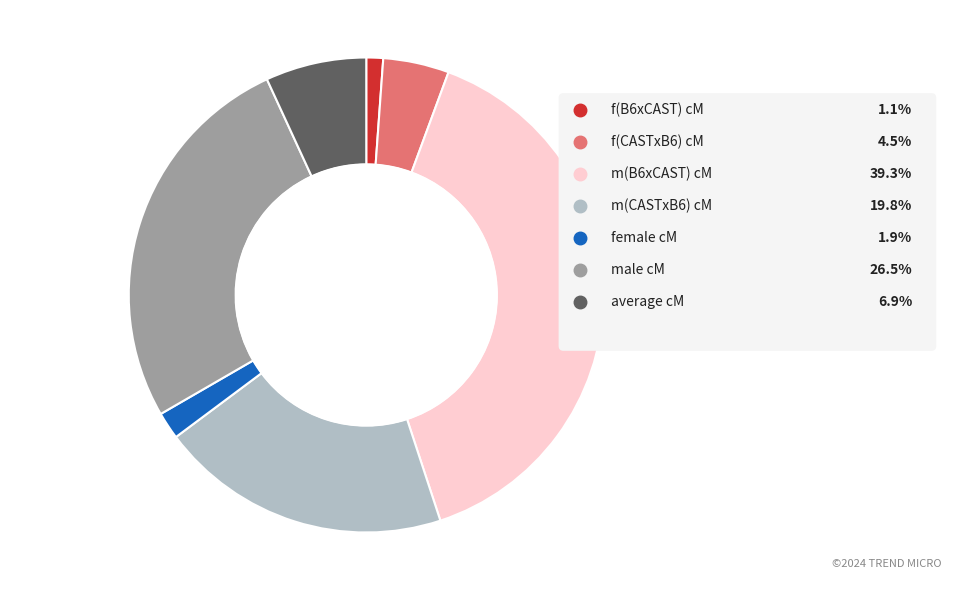

To the nearest percent, what is the difference between the largest and smallest slice percentages?

38%